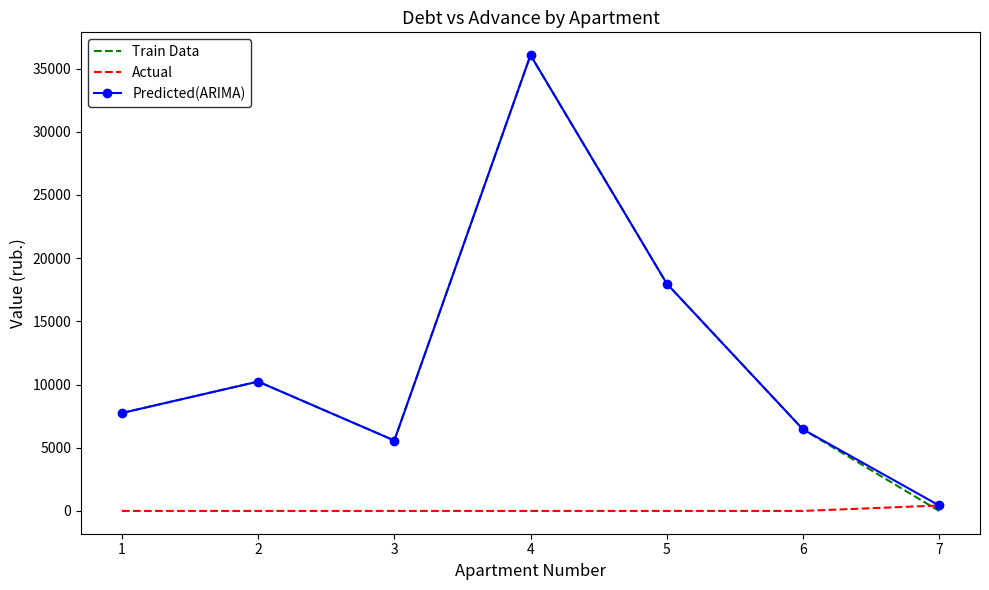

List the labels in order of Train Data value, smallest first.

7, 3, 6, 1, 2, 5, 4